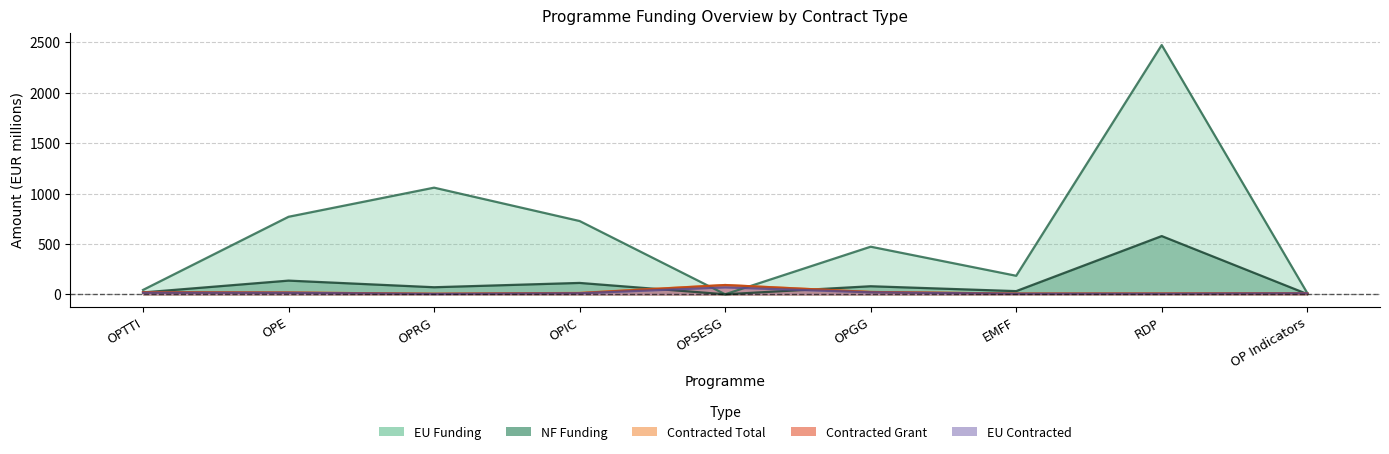

Is it true that nf_funding equals 4.0 at OP Indicators?

False